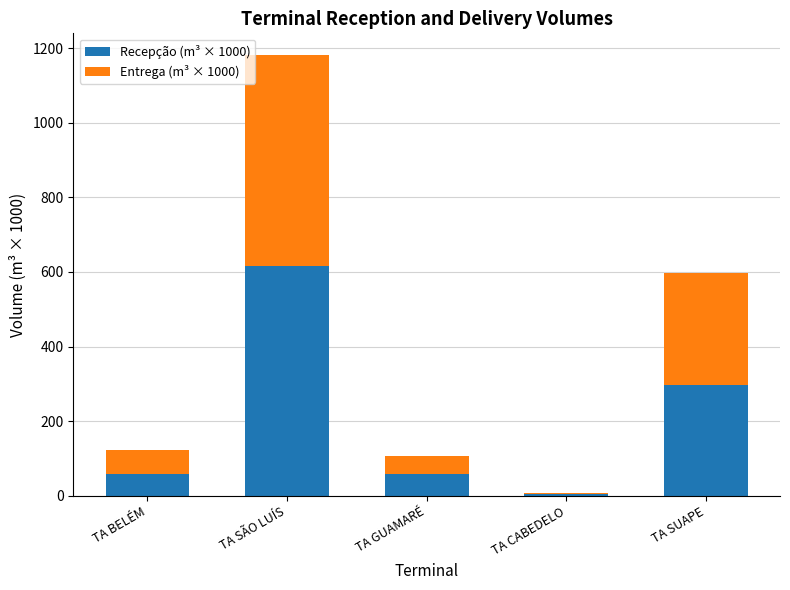

How many distinct data groups are displayed?

2